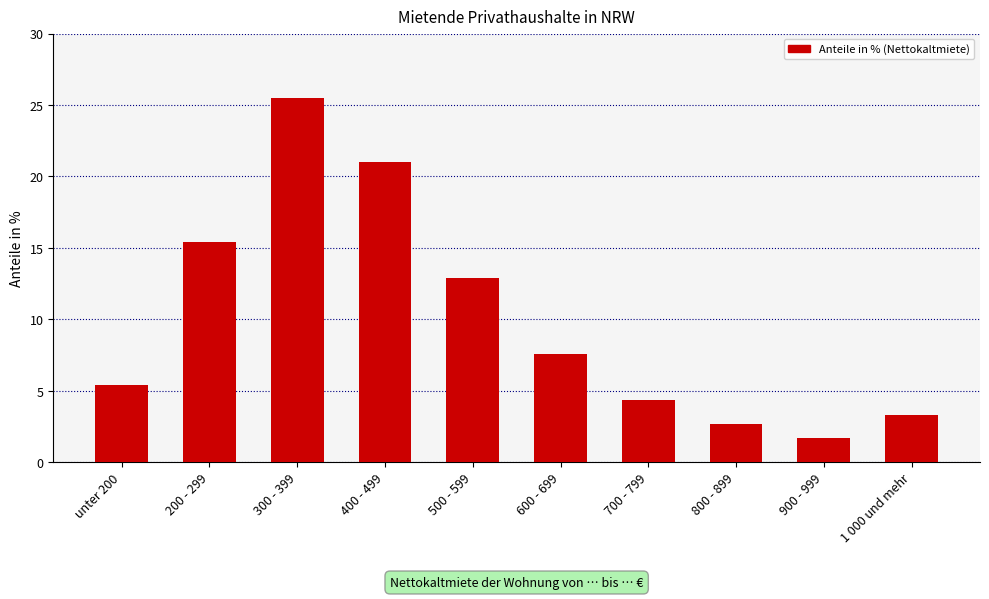

List the labels in order of value, smallest first.

900 - 999, 800 - 899, 1 000 und mehr, 700 - 799, unter 200, 600 - 699, 500 - 599, 200 - 299, 400 - 499, 300 - 399